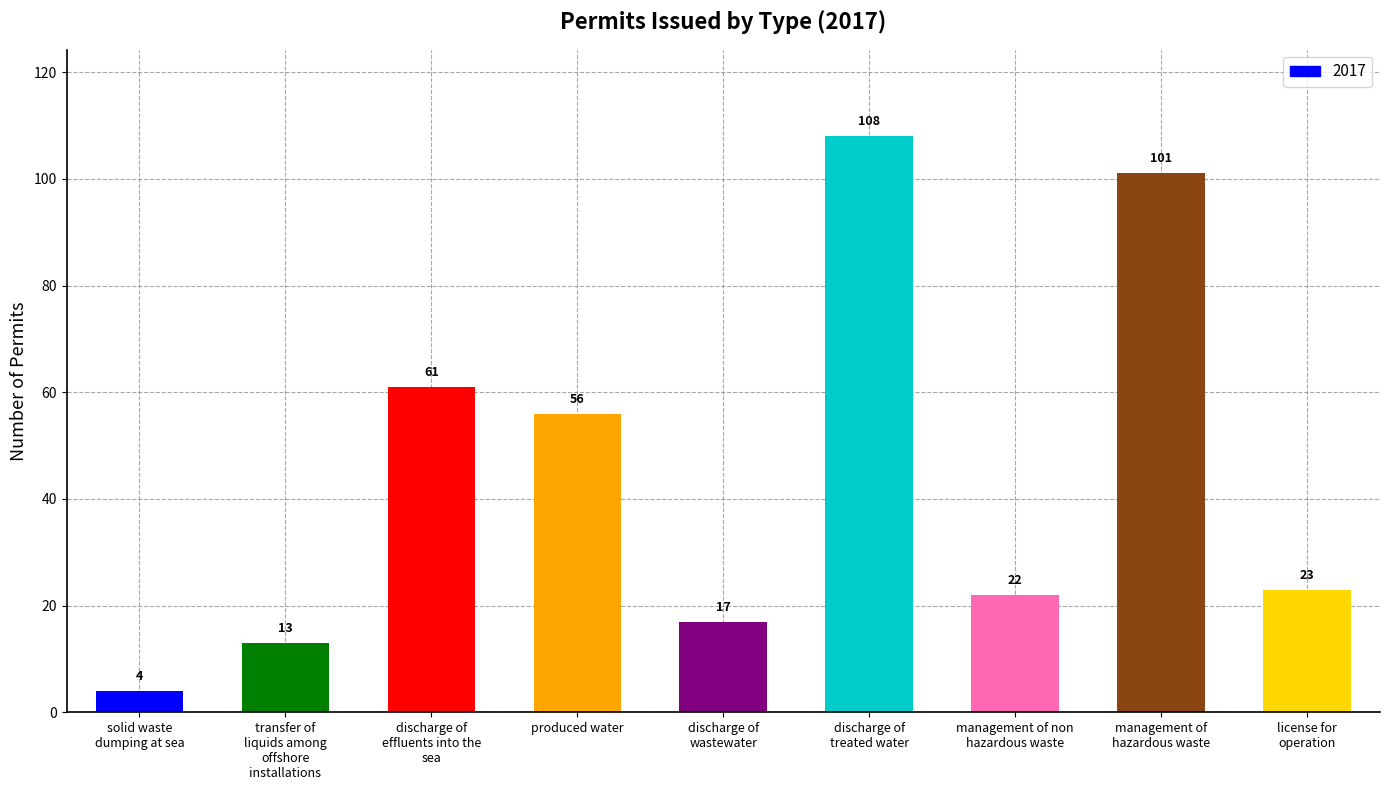

List the labels in order of value, smallest first.

solid waste
dumping at sea, transfer of
liquids among
offshore
installations, discharge of
wastewater, management of non
hazardous waste, license for
operation, produced water, discharge of
effluents into the
sea, management of
hazardous waste, discharge of
treated water